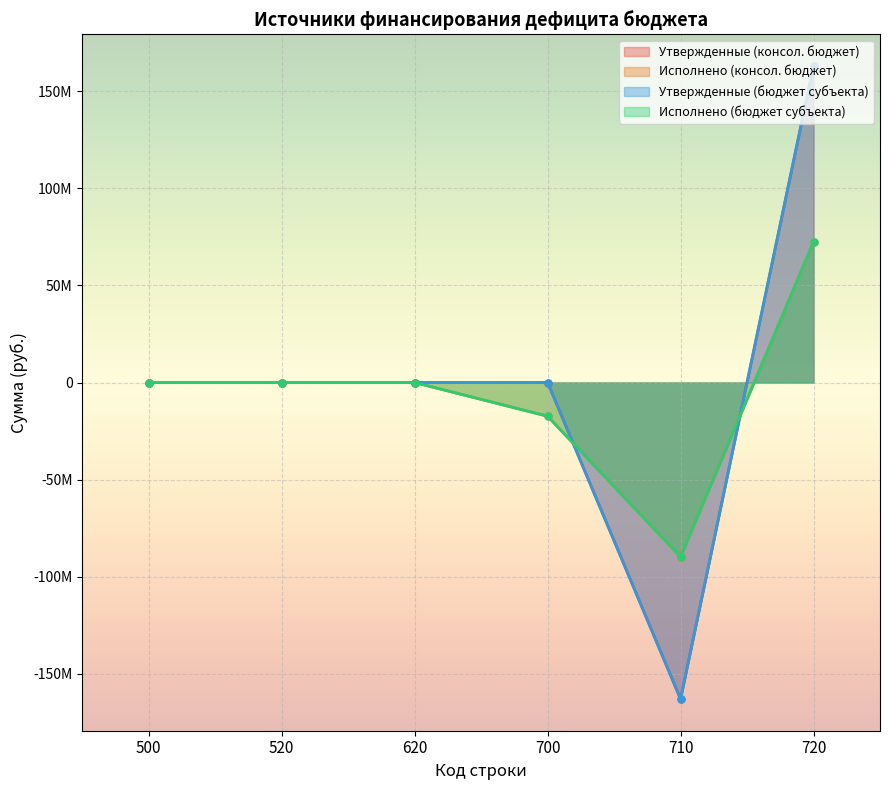

At which category does Исполнено (бюджет субъекта) reach its first local valley?

710